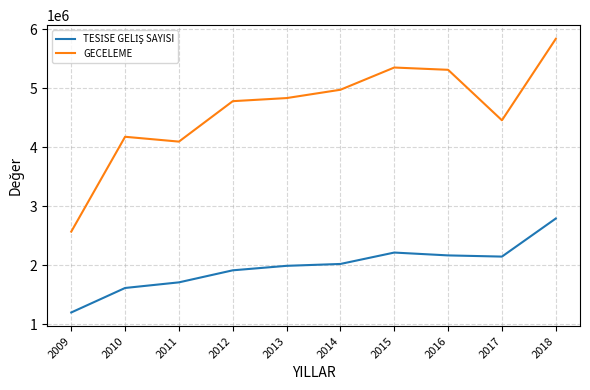

At which category is the sum across all series the highest?

2018